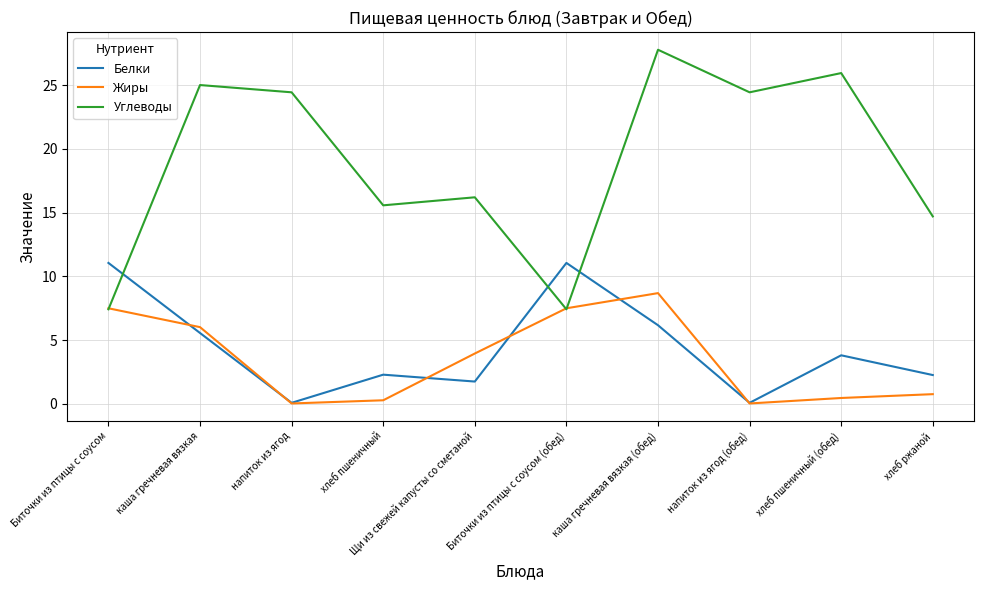

What position from the right is каша гречневая вязкая (обед)?

4